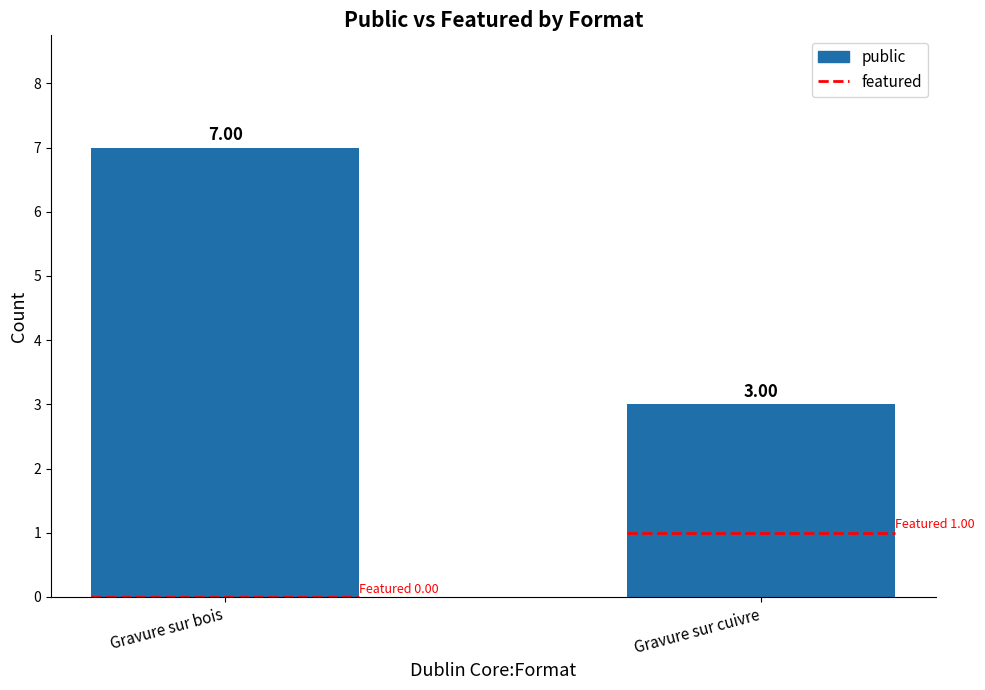

What is the average value?

5